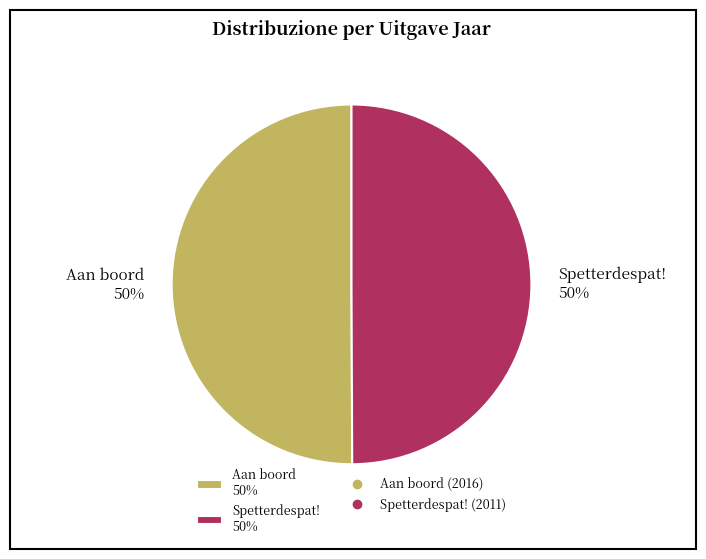

What is the ratio of the value at Spetterdespat! to the value at Aan boord?

1.0